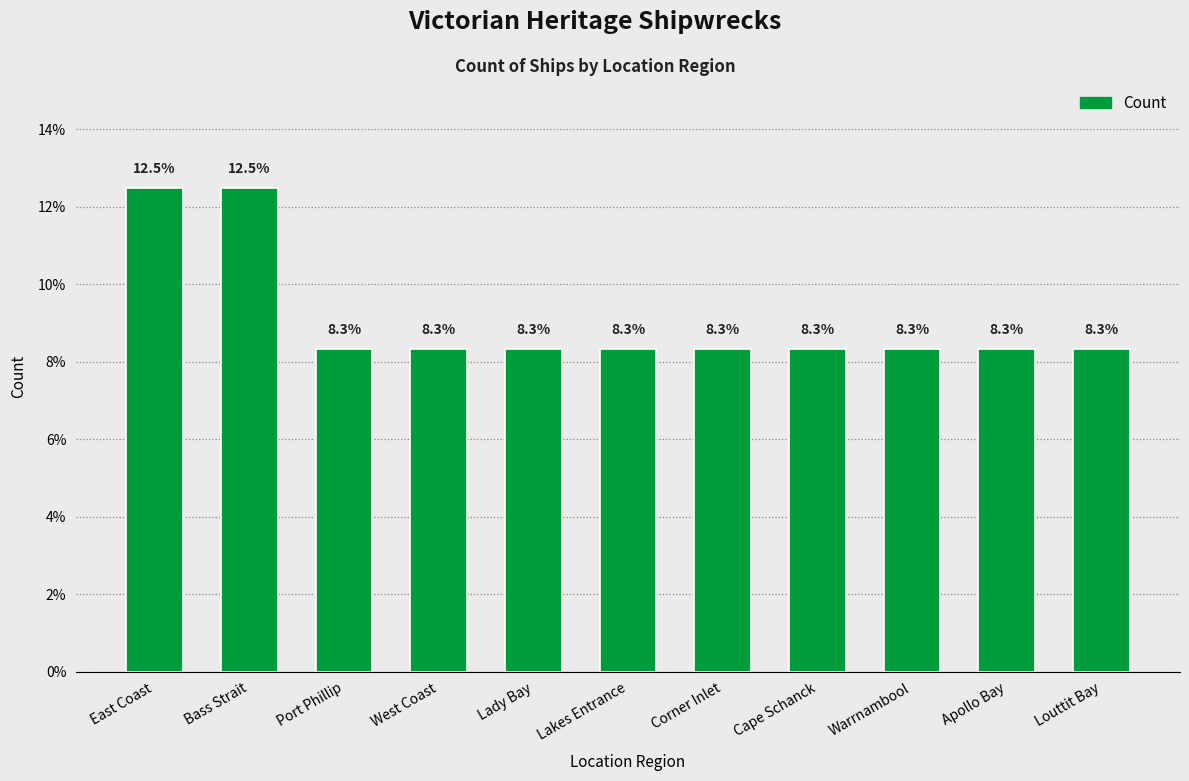

Approximately how many times larger is the value at Port Phillip compared to Louttit Bay?

1.0